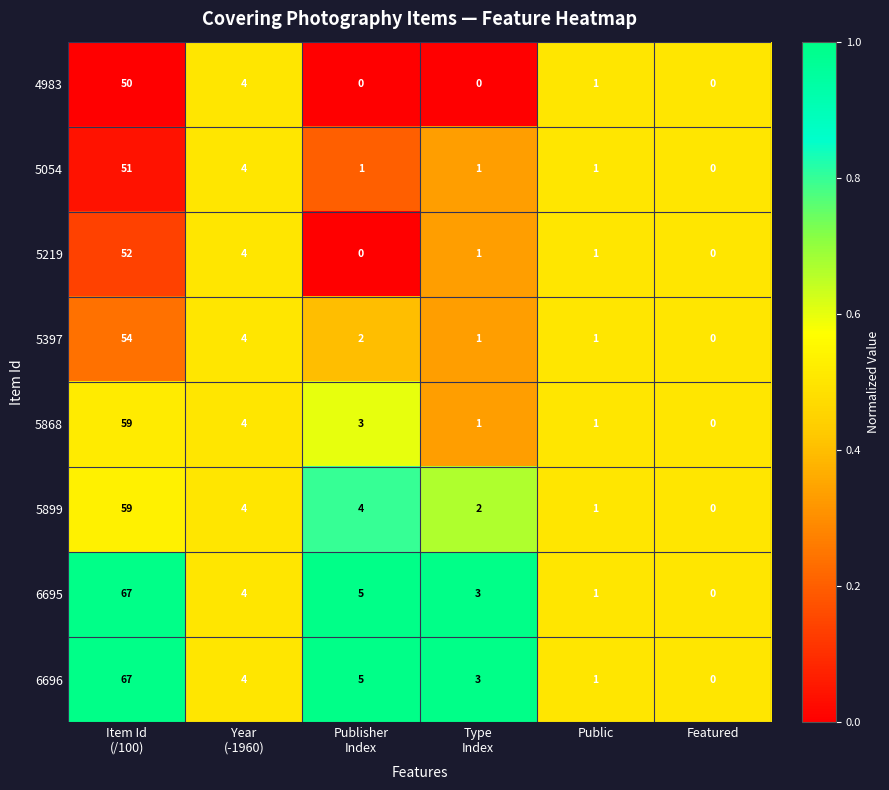

What is the maximum value shown in the chart?

67